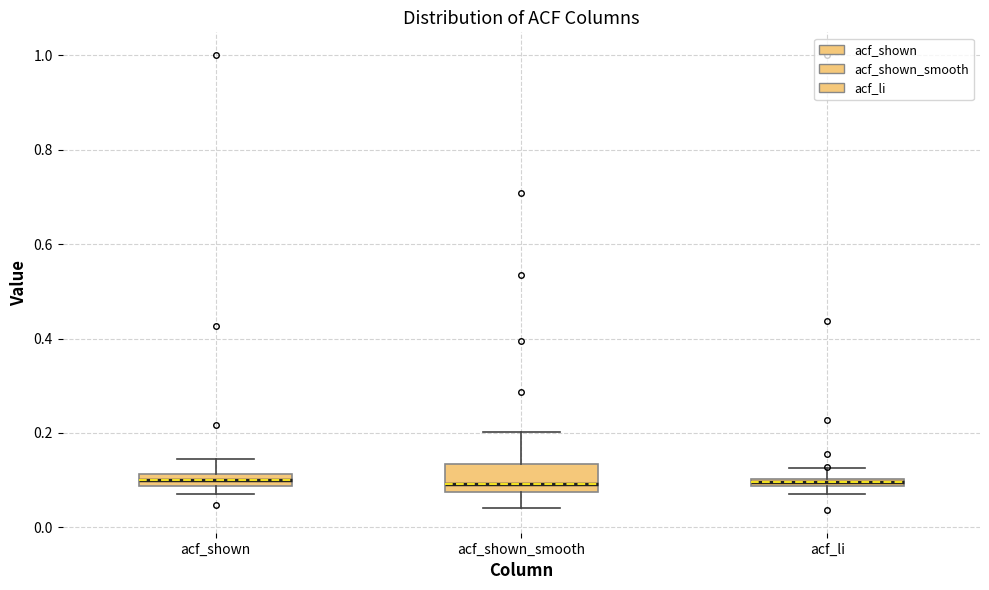

Comparing the boxes themselves (not the whiskers), which one is the tallest?

acf_shown_smooth